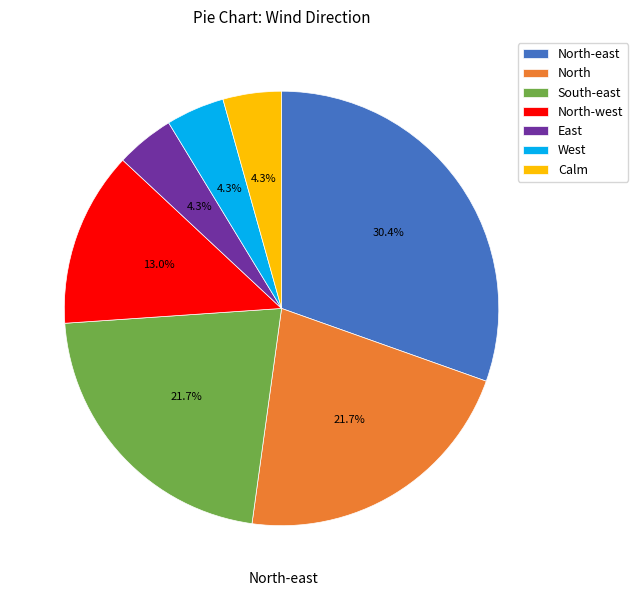

What is the largest slice in the pie chart?

North-east